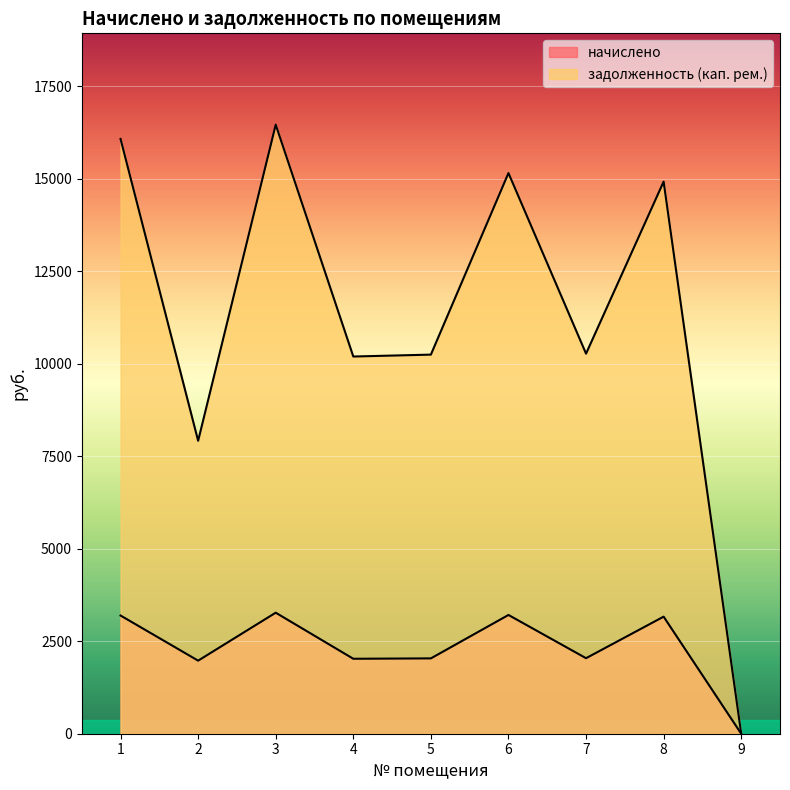

Reading left to right, transcribe all the data shown in this chart.

начислено: 1=3194.5	2=1974.9	3=3271.1	4=2025.9	5=2036.1	6=3209.8	7=2041.2	8=3163.9	9=0.0
задолженность (кап. рем.): 1=16075.7	2=7916.9	3=16460.9	4=10195.0	5=10246.3	6=15152.7	7=10272.0	8=14921.6	9=0.0